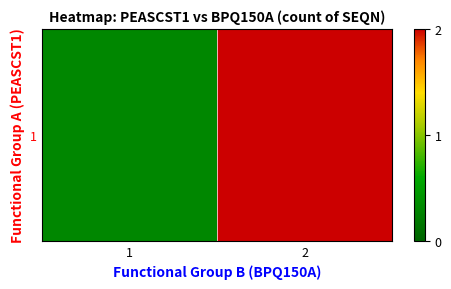

What is the sum of the values at 2 and 1?

2.3